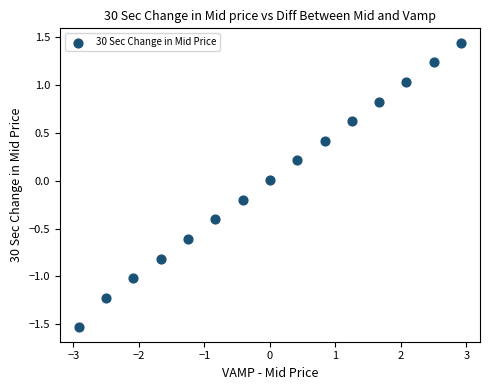

What is the range of Y values (max minus min)?

3.0